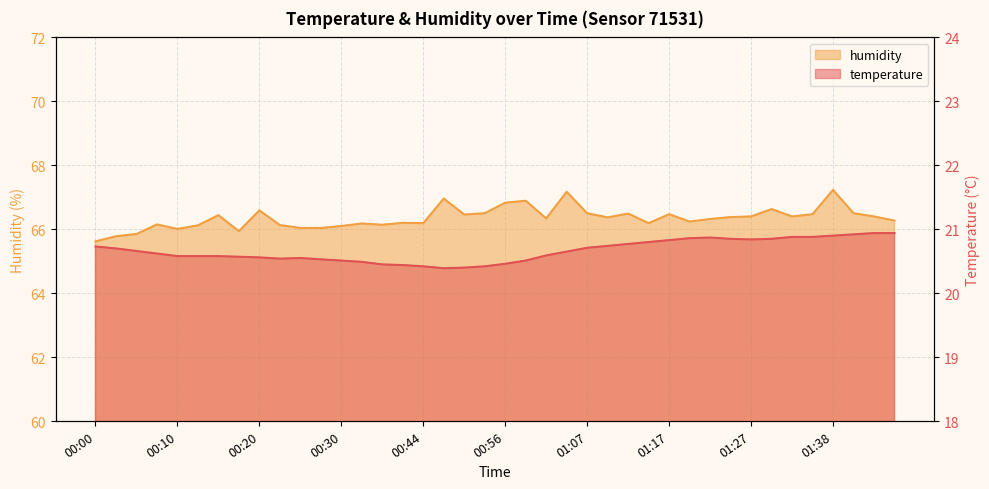

What is the value of the humidity point at the 38th from the left?

66.5